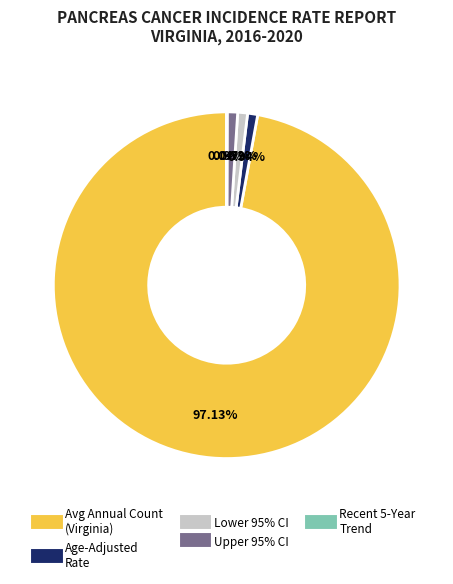

To the nearest percent, what is the difference between the largest and smallest slice percentages?

97%